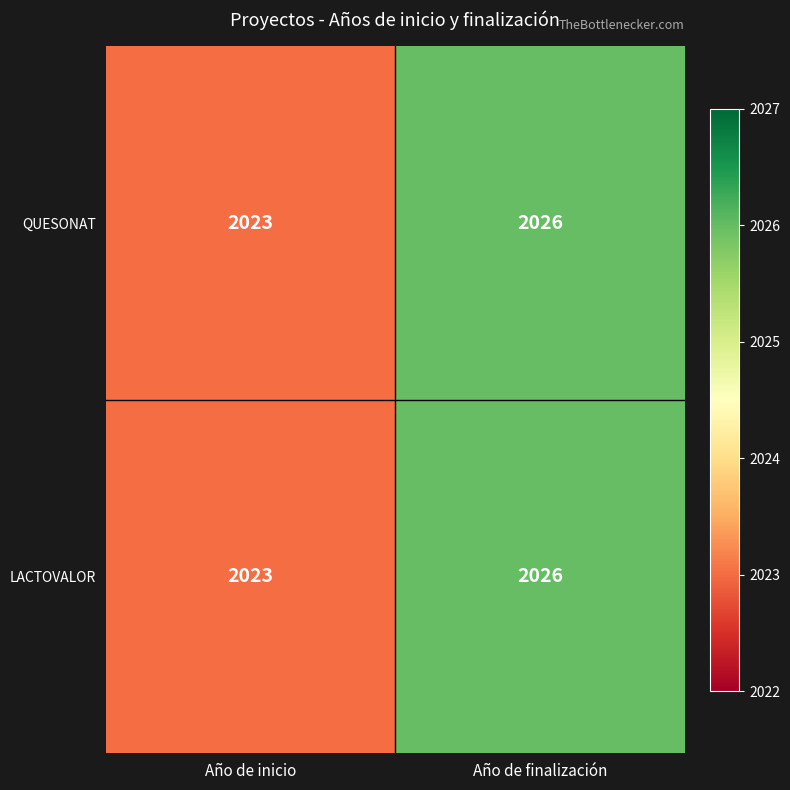

How many series are shown in this chart?

2